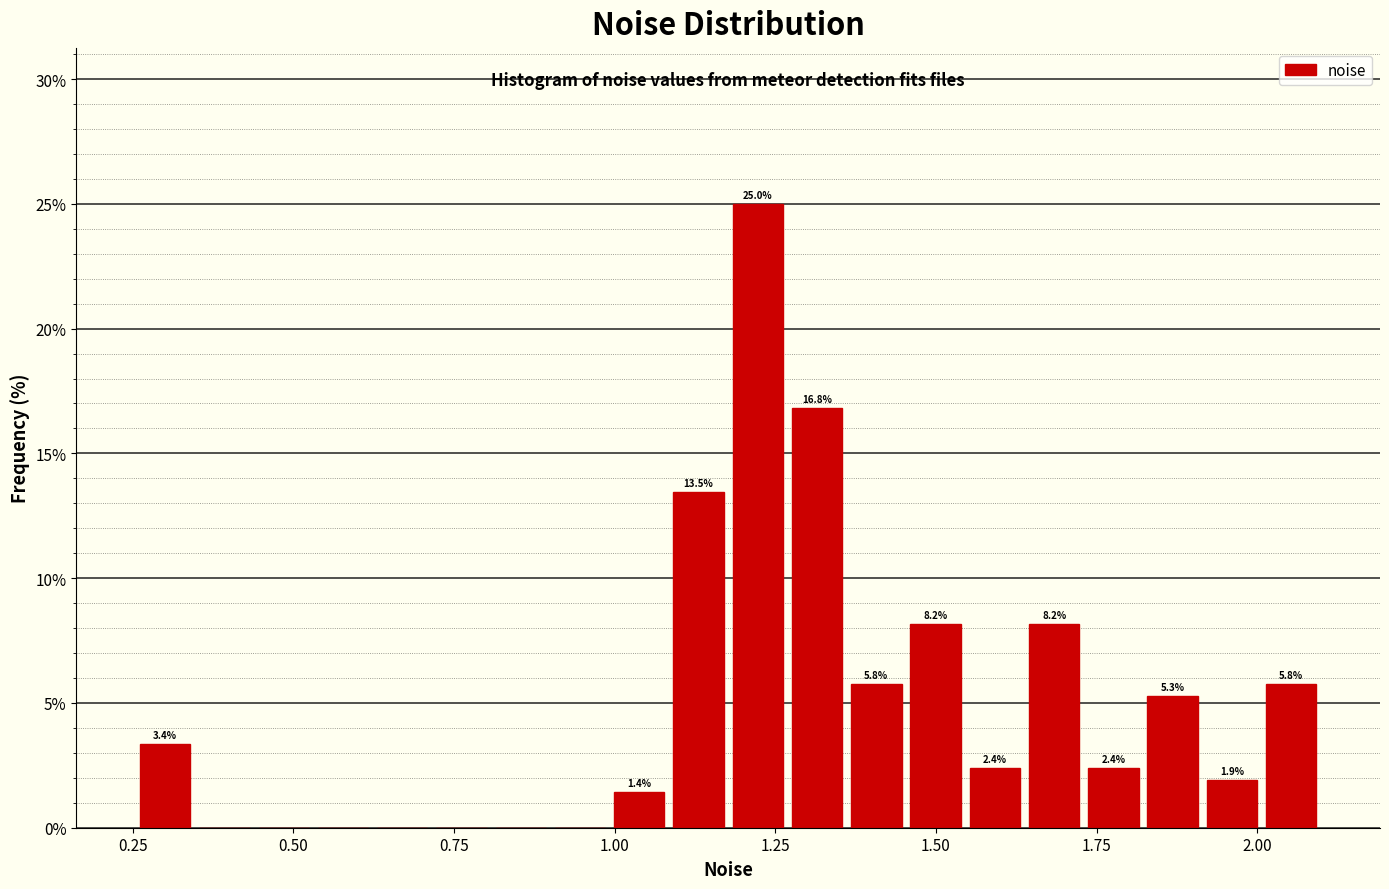

Read against the x-axis, roughly where is the centre of the tallest bar?

1.20